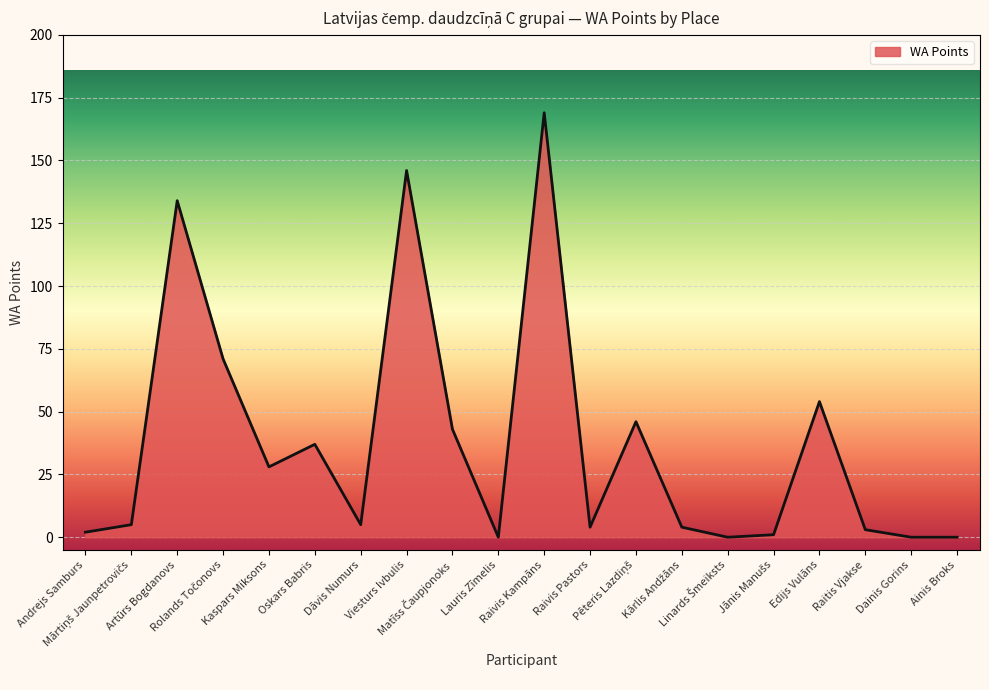

What is the difference between the maximum and minimum values?

169